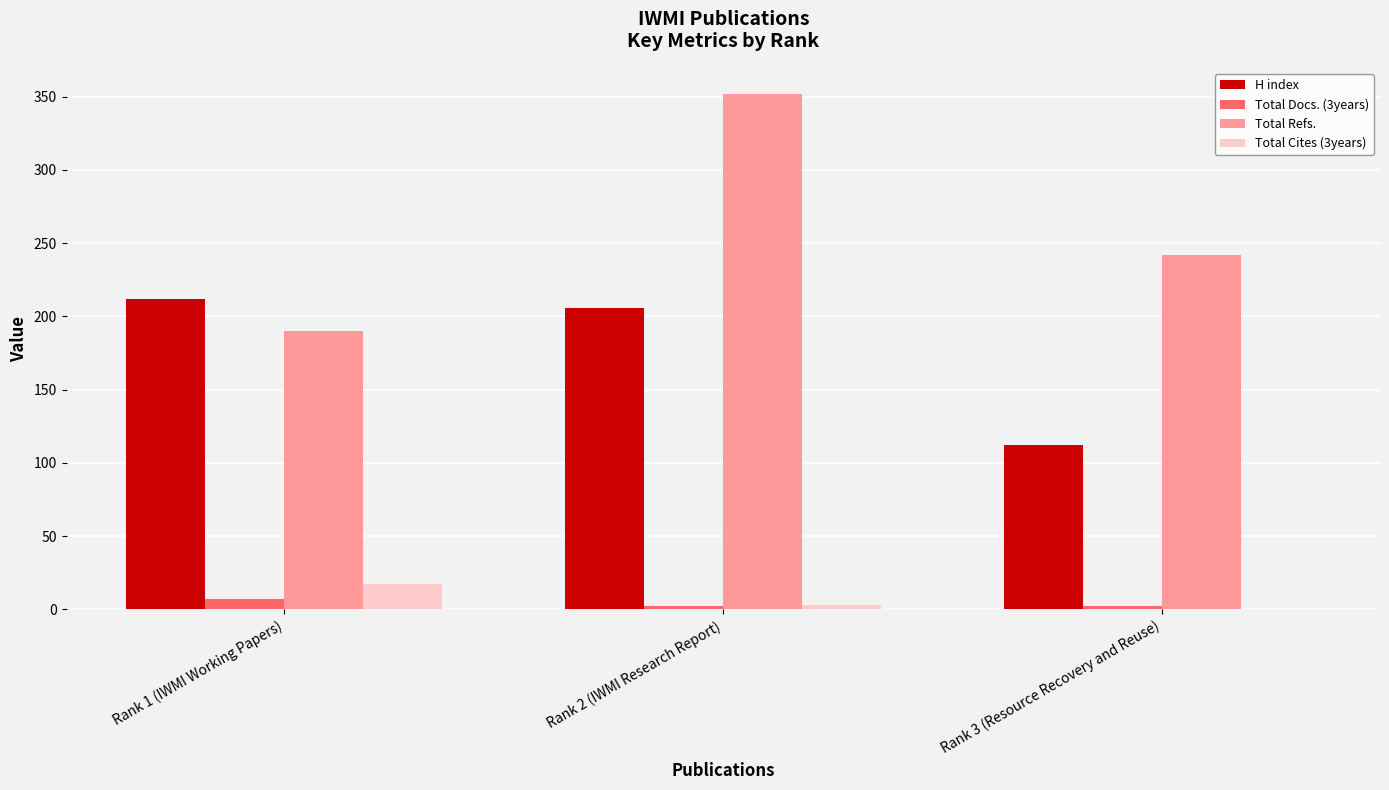

Which series has the widest spread of values?

Total Refs.